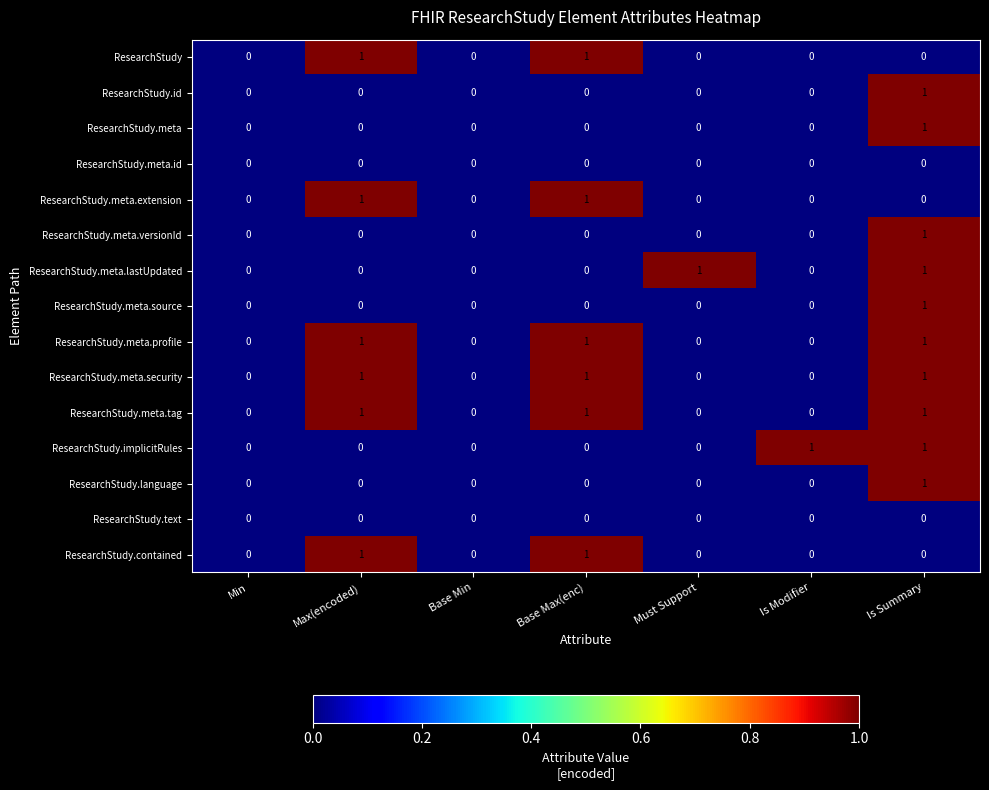

Count the ResearchStudy.meta.tag values in the range 0 to 1.

7